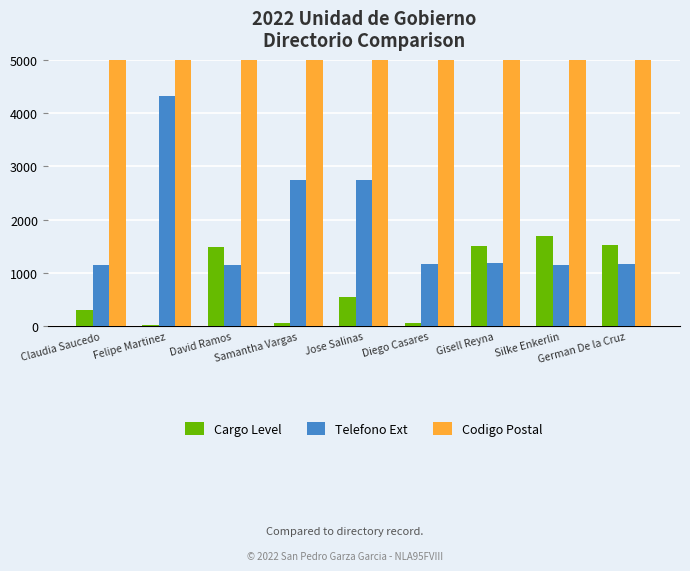

What are all the series names shown in the legend?

Cargo Level, Telefono Ext, Codigo Postal